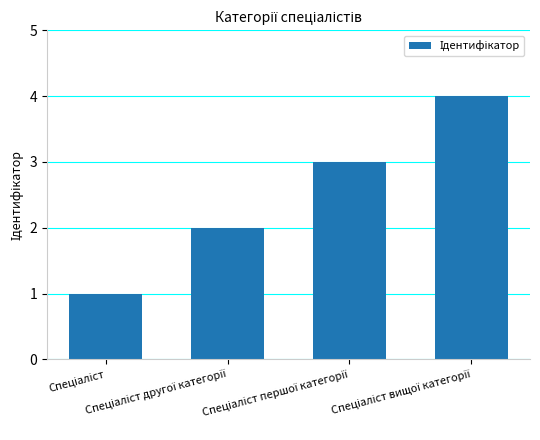

What is the value of the 1st bar from the left?

1